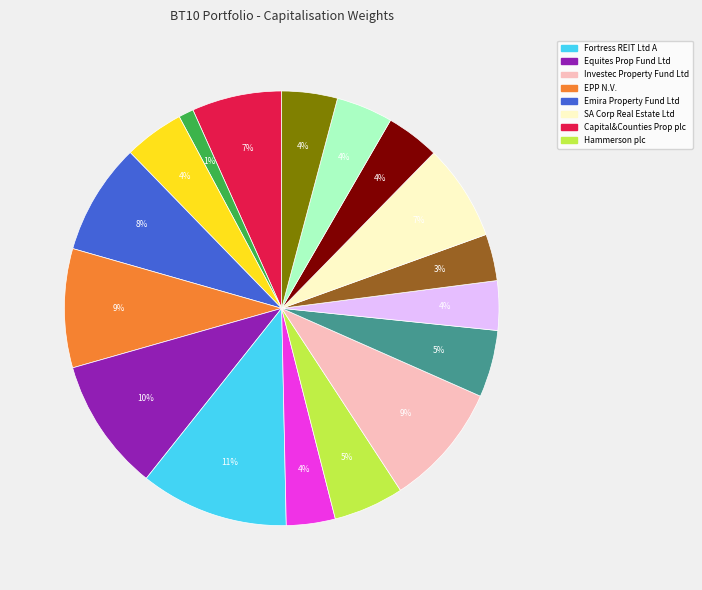

Is there any slice that represents more than half of the pie?

No